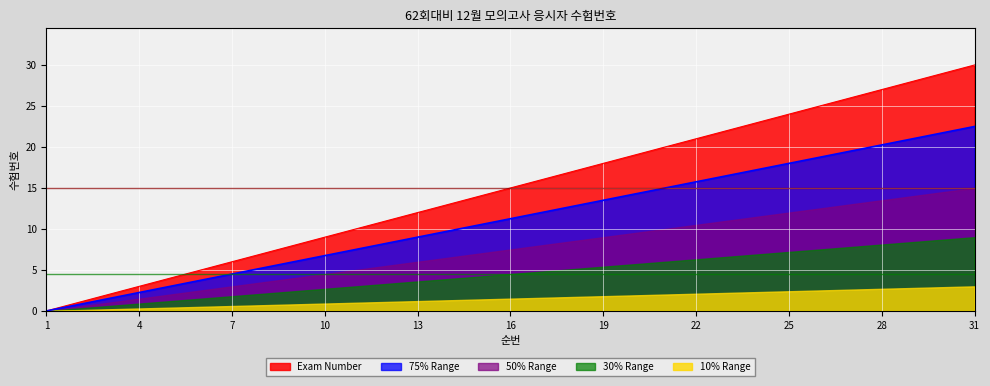

Count the number of data series in this chart.

5